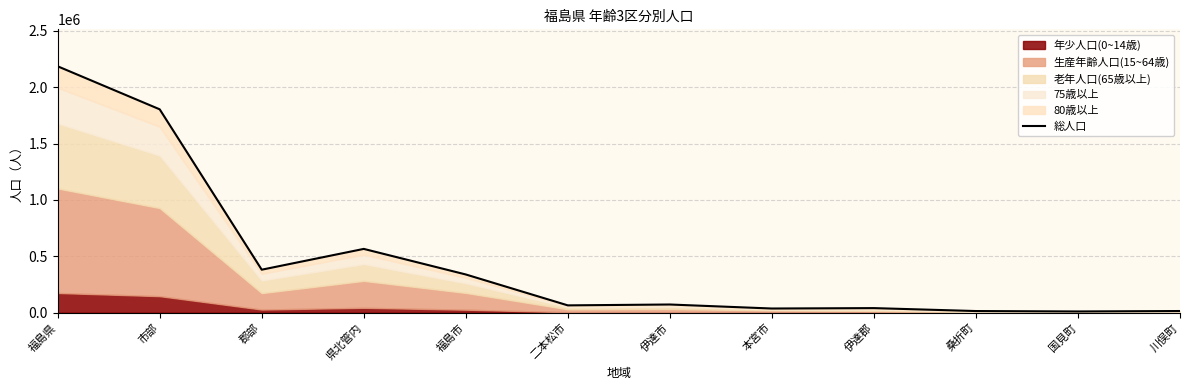

Rank the categories by value from highest to lowest.

福島県, 市部, 県北管内, 郡部, 福島市, 伊達市, 二本松市, 伊達郡, 本宮市, 川俣町, 桑折町, 国見町